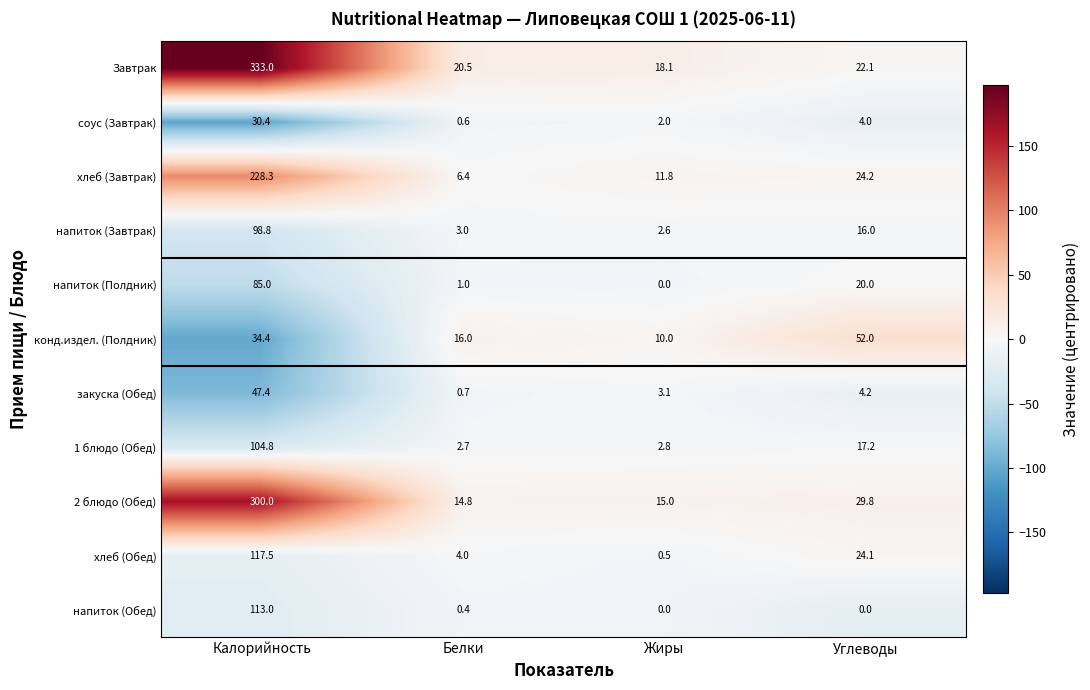

What is the spread (max minus min) of values at Углеводы?

52.0